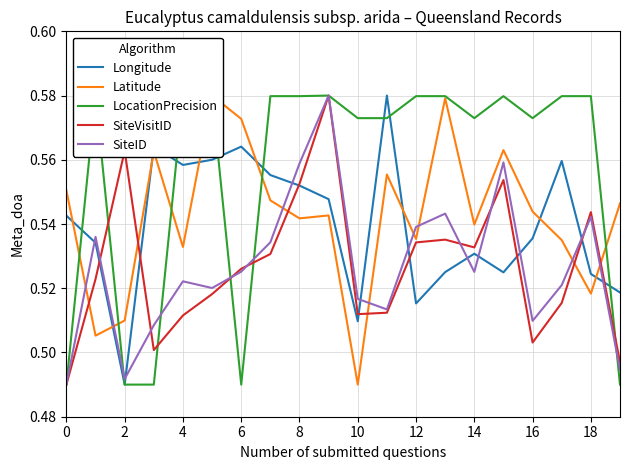

The SiteVisitID series shows 0.8 at 12. True or false?

False